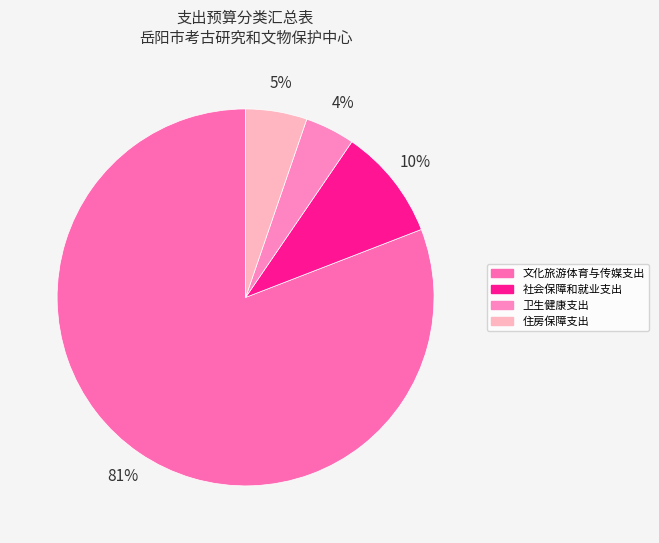

Approximately how many times larger is the value at 住房保障支出 compared to 卫生健康支出?

1.2